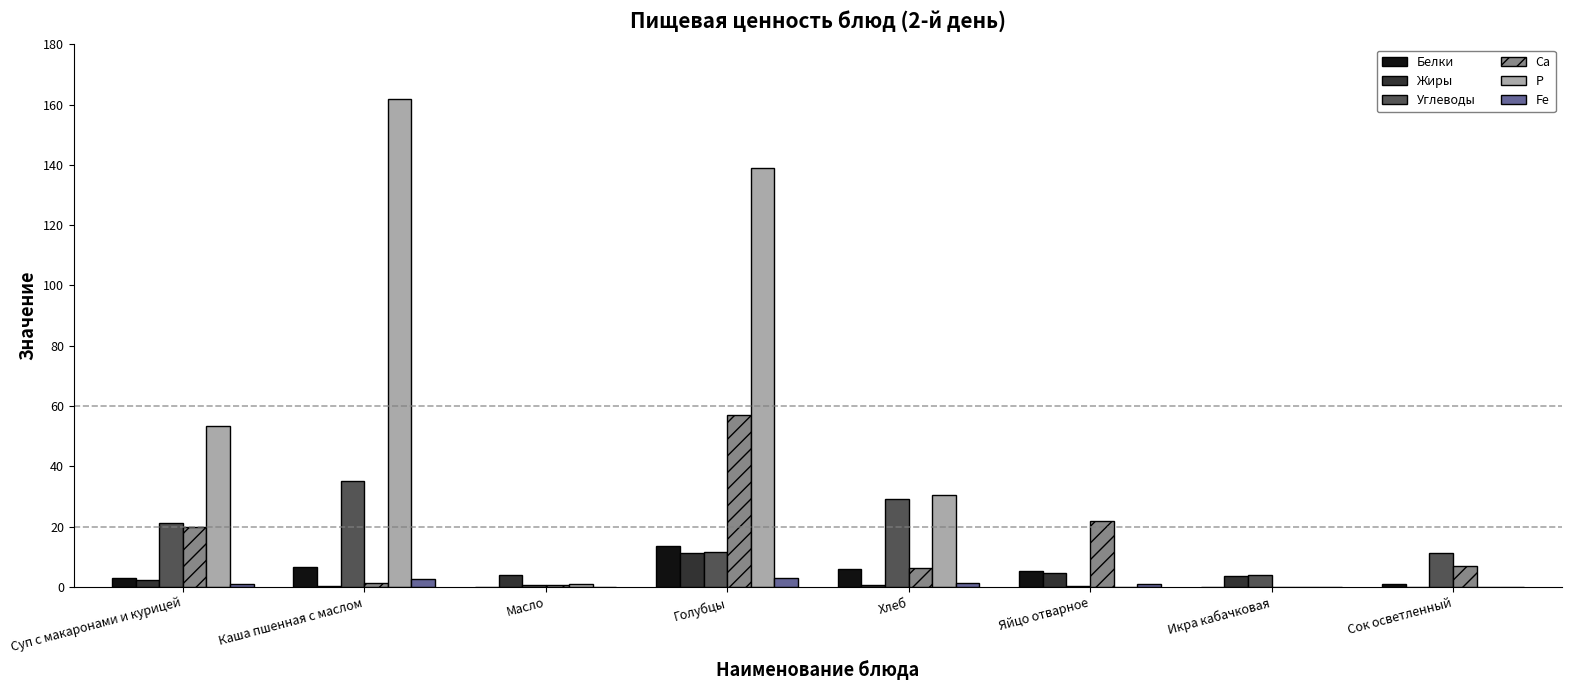

At which category is the sum across all series the highest?

Голубцы